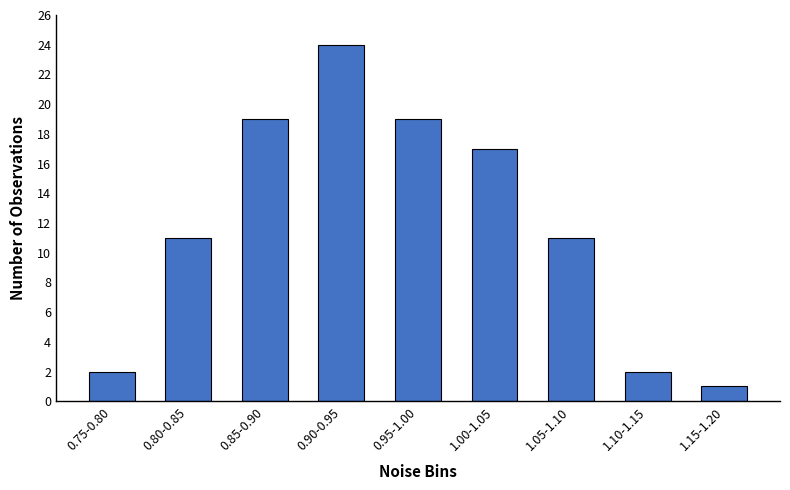

Reading right to left, extract all data points from this chart.

1.15-1.20=1	1.10-1.15=2	1.05-1.10=11	1.00-1.05=17	0.95-1.00=19	0.90-0.95=24	0.85-0.90=19	0.80-0.85=11	0.75-0.80=2